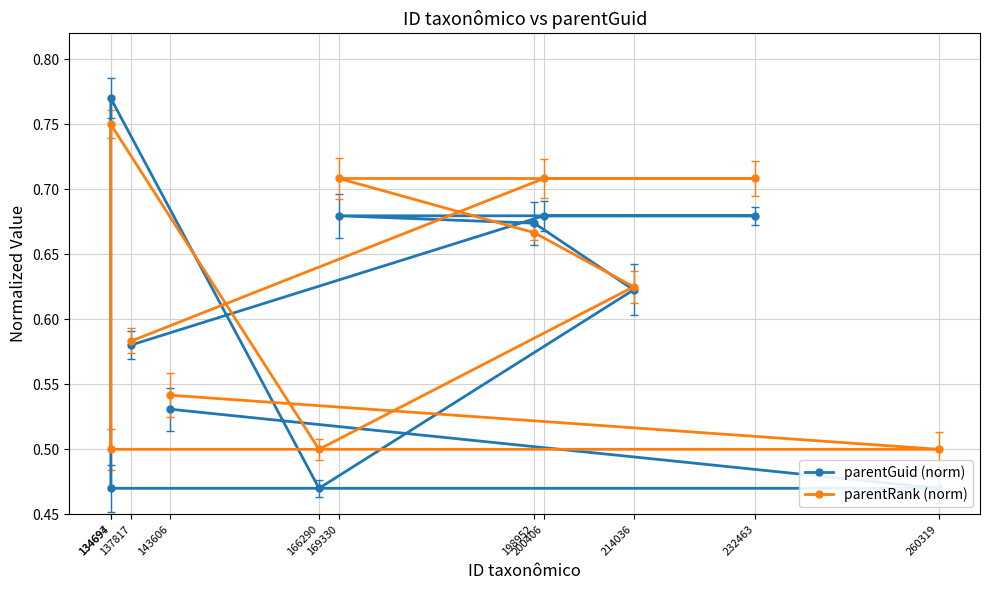

Which series ends up on top after the final intersection of parentGuid (norm) and parentRank (norm)?

parentRank (norm)